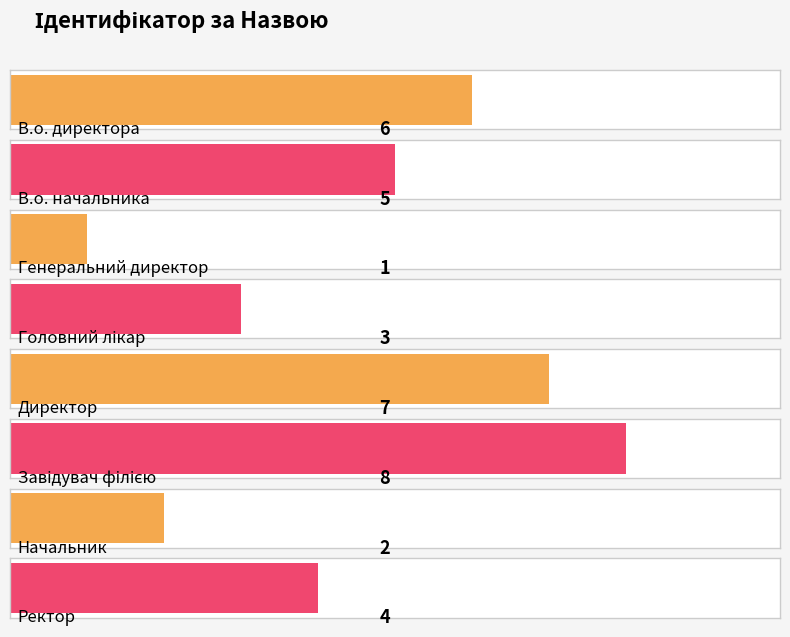

How many values are between 3 and 7?

5